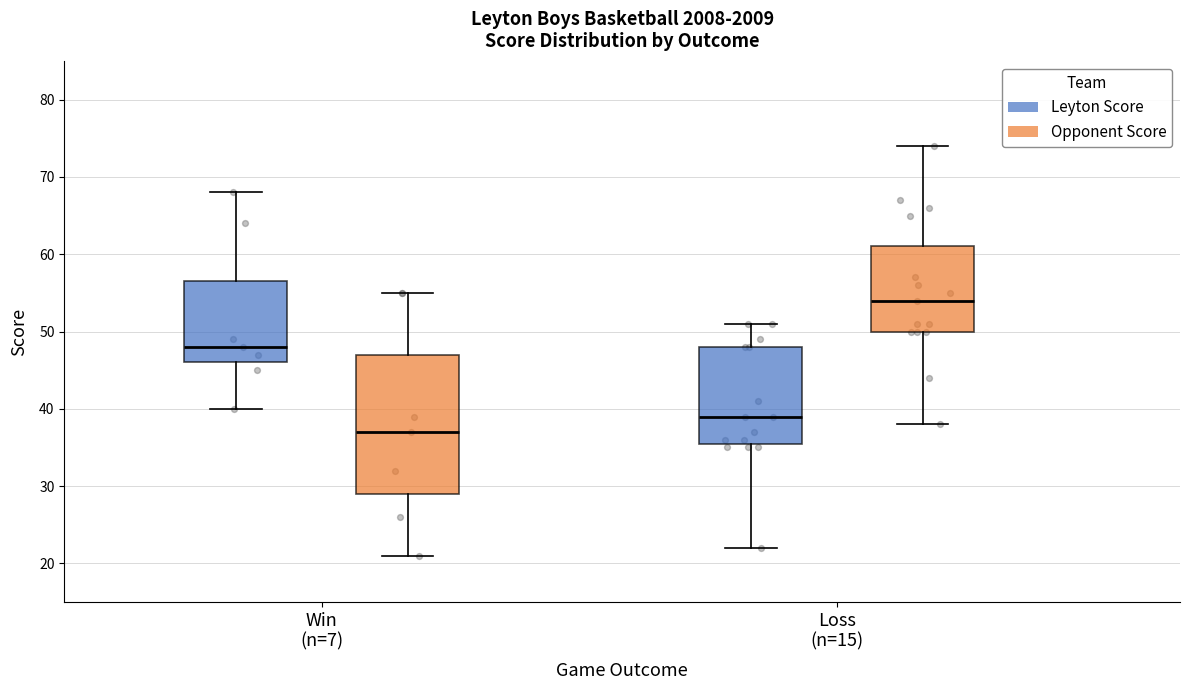

Which box's median line is the lowest?

Win (n=7) (Opponent Score)